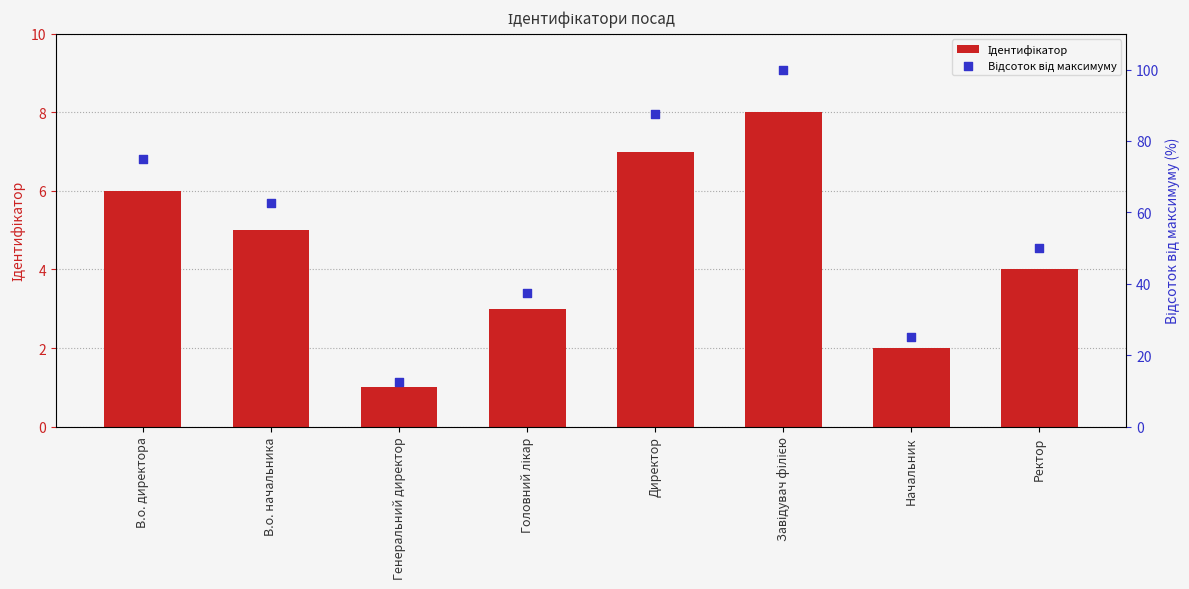

What is the total value across all series at Завідувач філією?

108.0